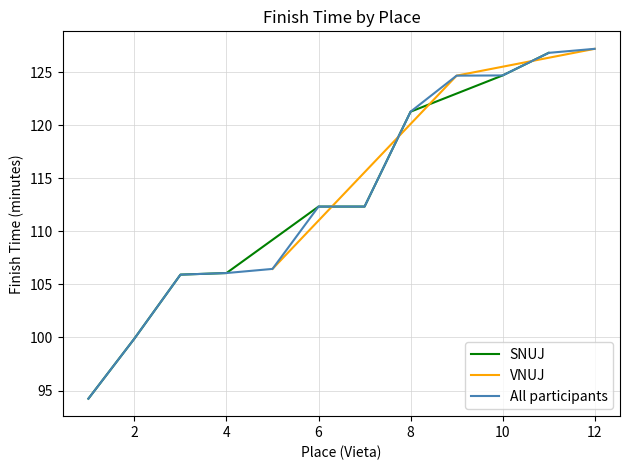

True or false: SNUJ has a value of 168.4 at 4.

False